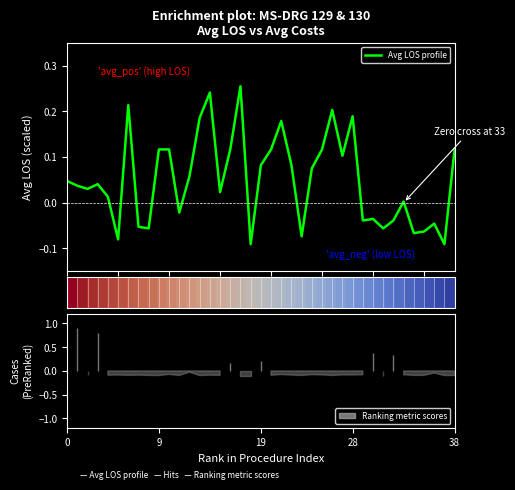

At which label does Avg LOS profile reach its minimum?

18